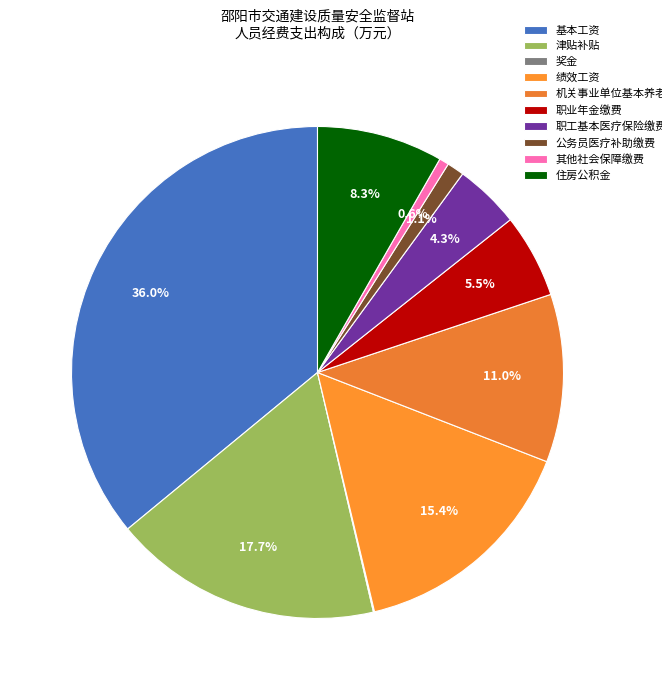

What is the largest slice in the pie chart?

基本工资